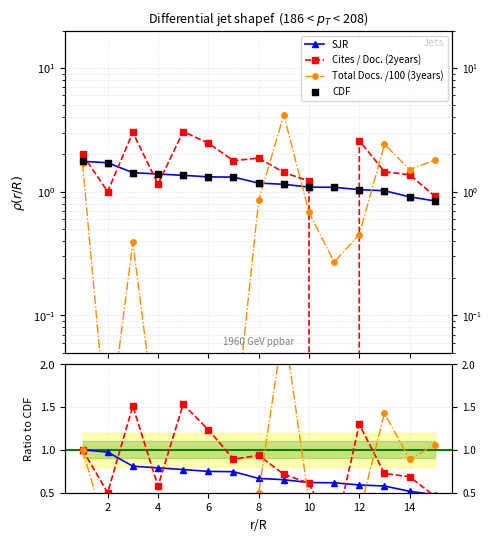

Is the value of Cites / Doc. (2years) at 10 greater than the value of Total Docs. (3years) at 3?

Yes